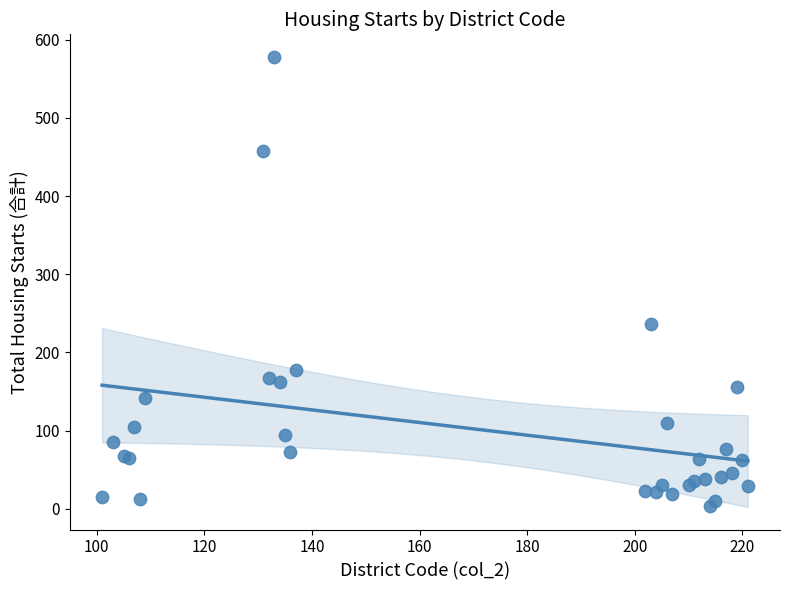

What Y value in the scatter plot is closest to 290?

237